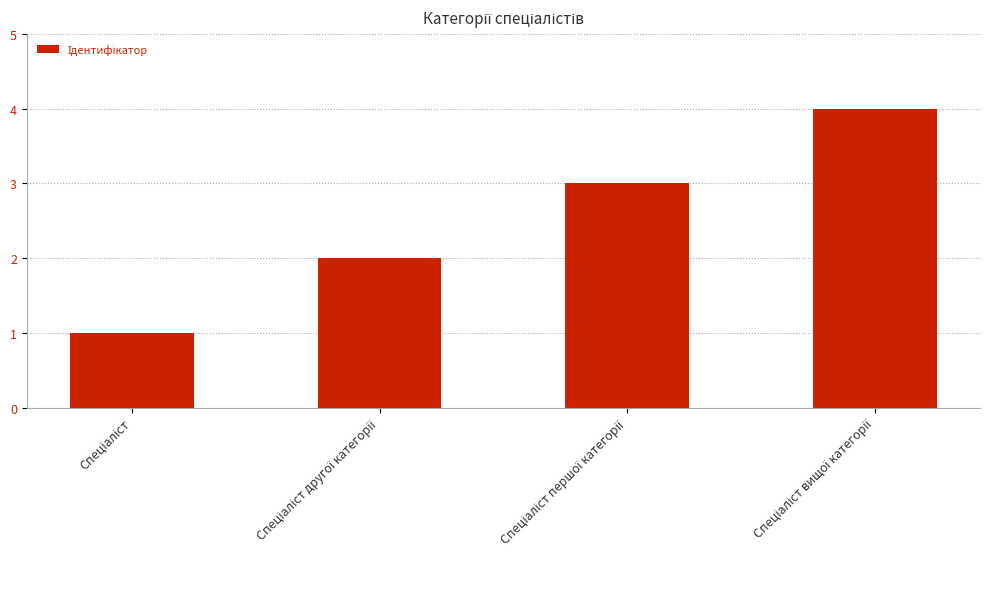

What is the sum of all values?

10